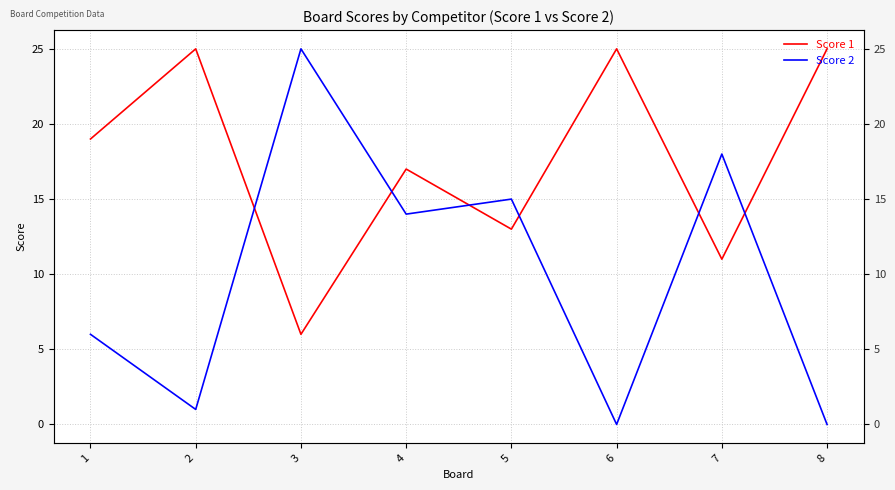

Reading right to left, transcribe all the data shown in this chart.

Score 1: 8=25	7=11	6=25	5=13	4=17	3=6	2=25	1=19
Score 2: 8=0	7=18	6=0	5=15	4=14	3=25	2=1	1=6